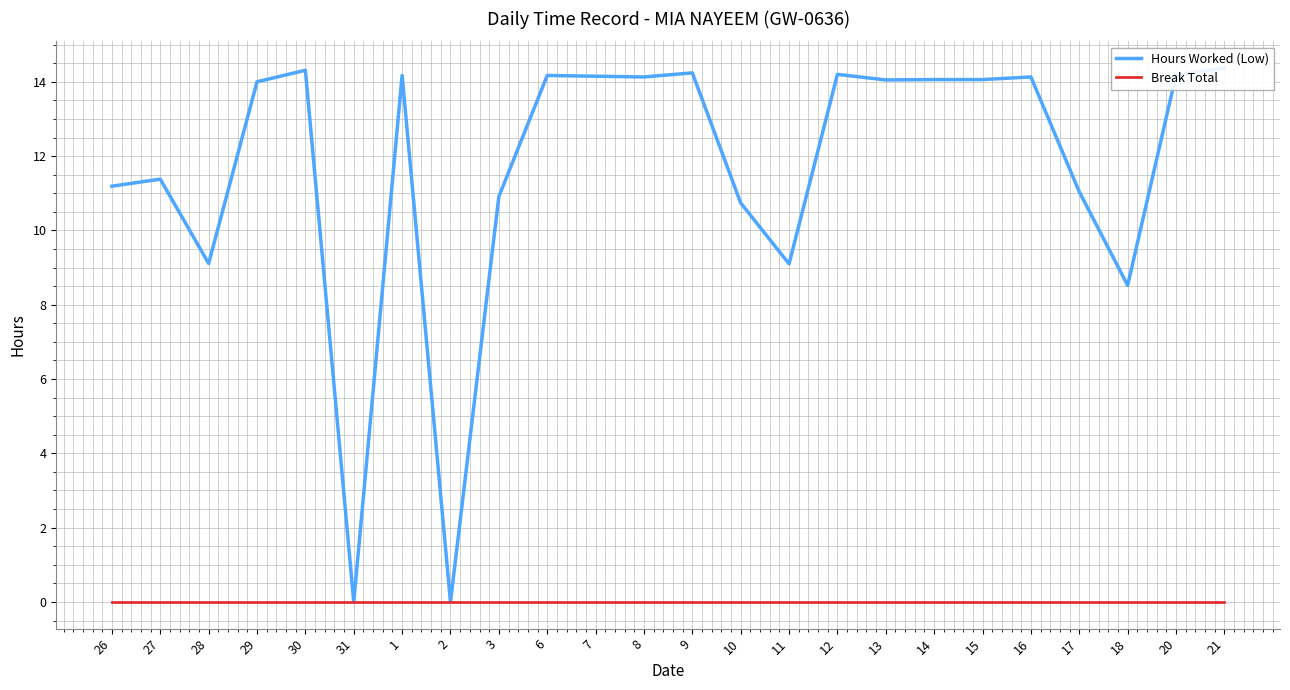

True or false: Break Total and Hours Worked (Low) cross at least once.

False